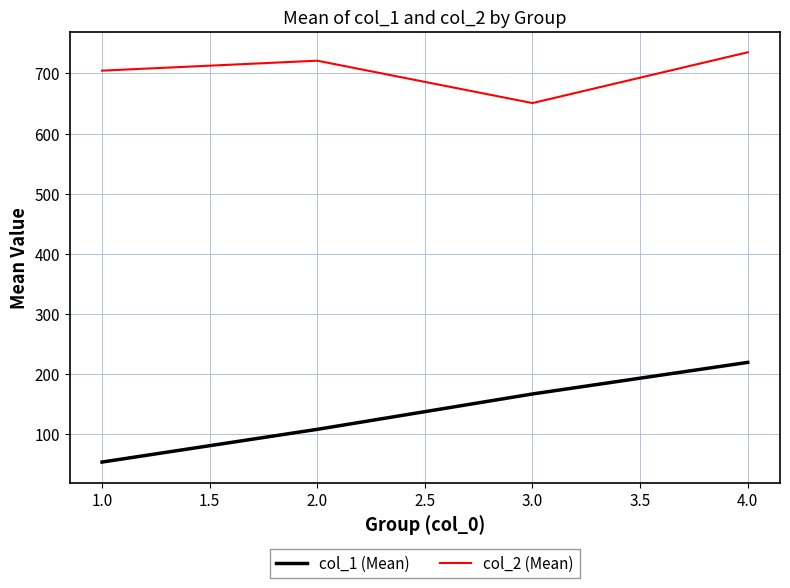

Reading left to right, list all the values displayed in this chart.

col_1 (Mean): 54.0	108.4	167.2	219.7
col_2 (Mean): 704.6	721.2	650.7	735.2